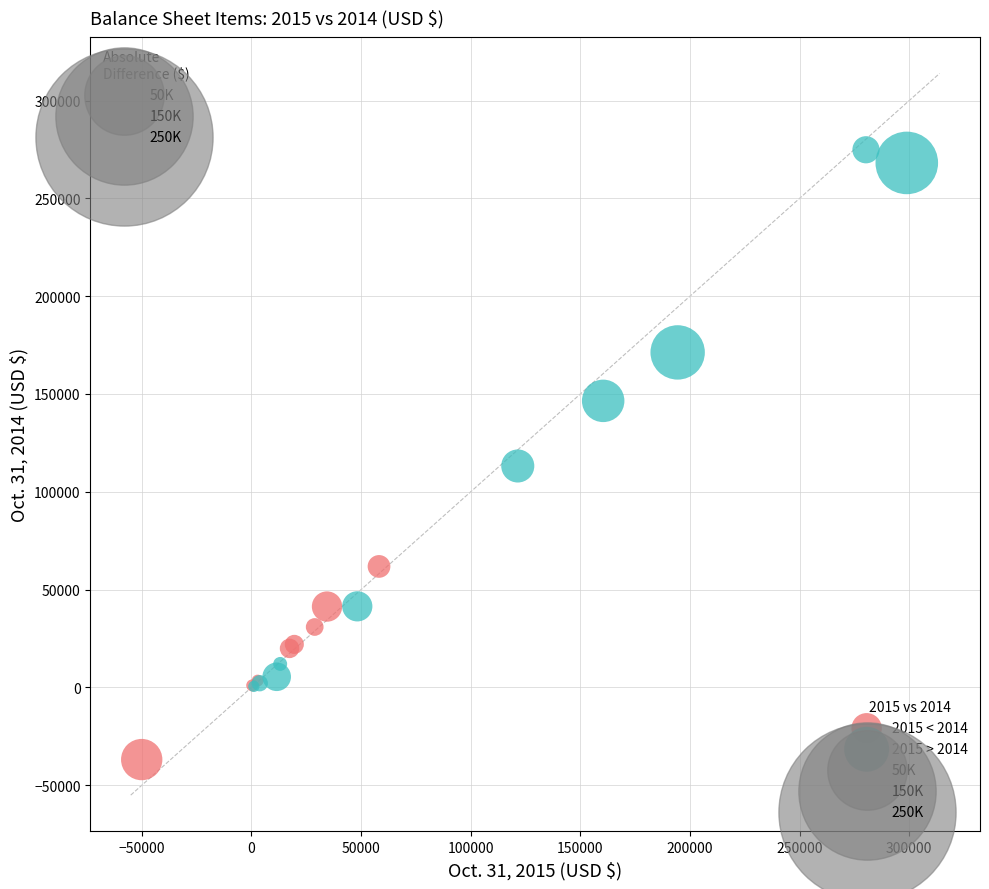

Which series has the widest spread of Y values?

2015 > 2014